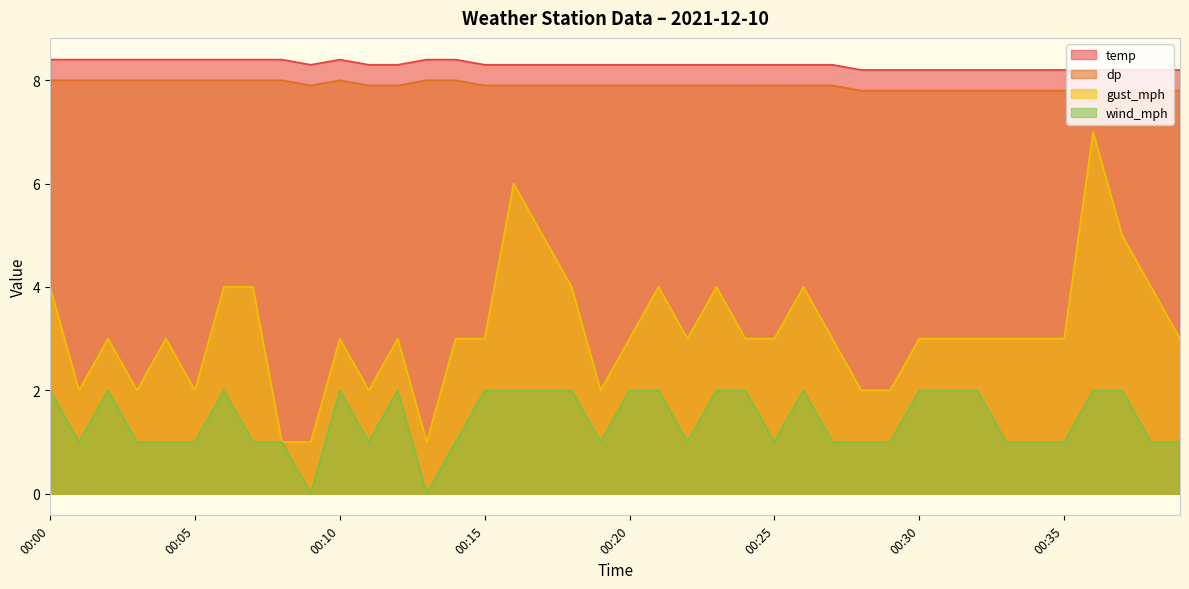

What is the total value across all series at 00:33?

20.0